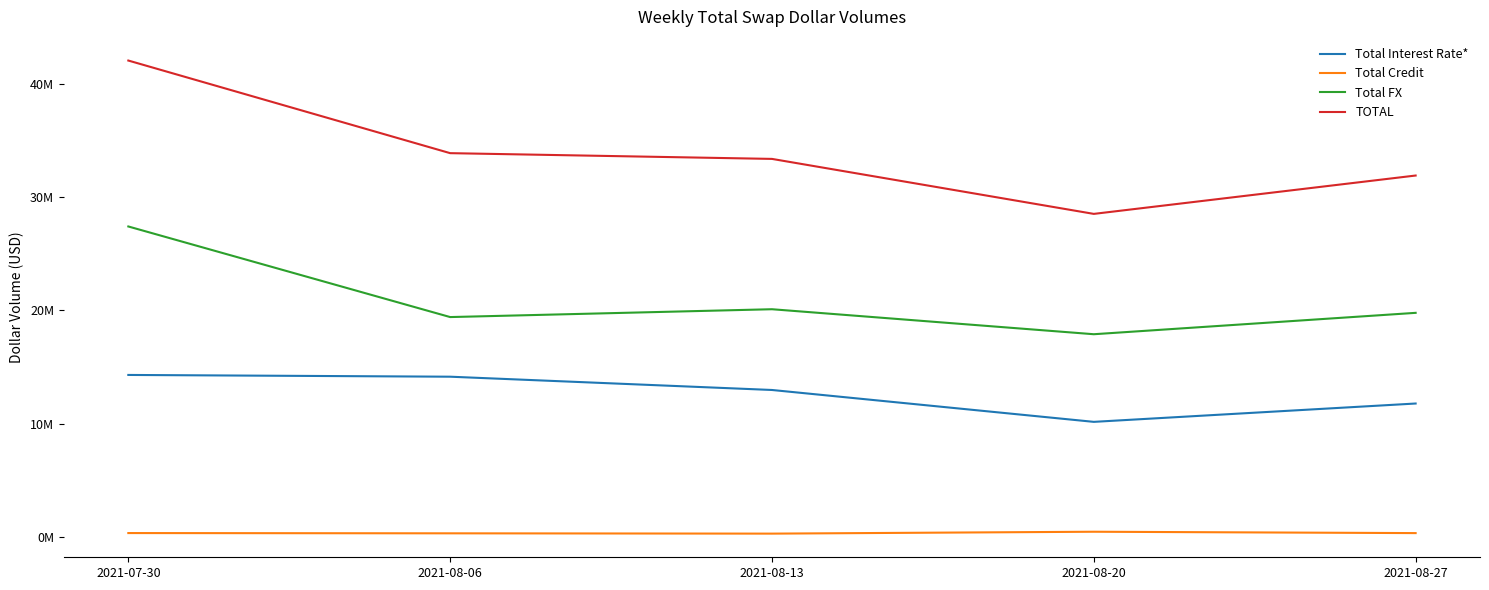

What are all the series names shown in the legend?

Total Interest Rate*, Total Credit, Total FX, TOTAL